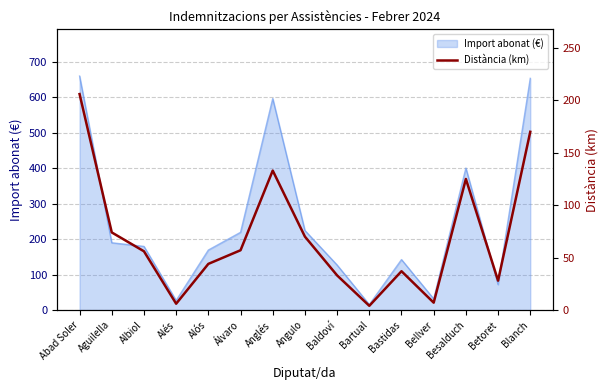

What is the label of the 6th point from the right?

Bartual